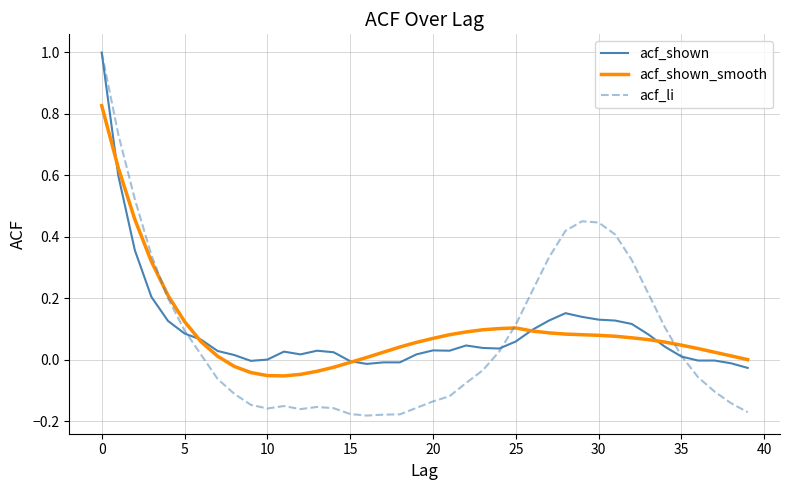

Which series has the widest spread of values?

acf_li